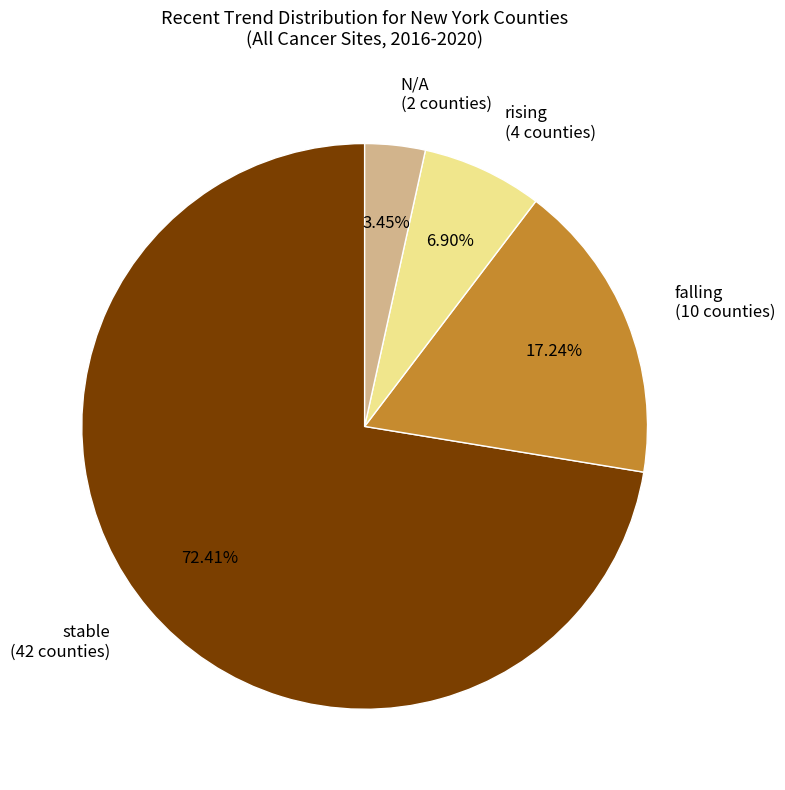

The rising slice represents 7% of the pie. True or false?

True